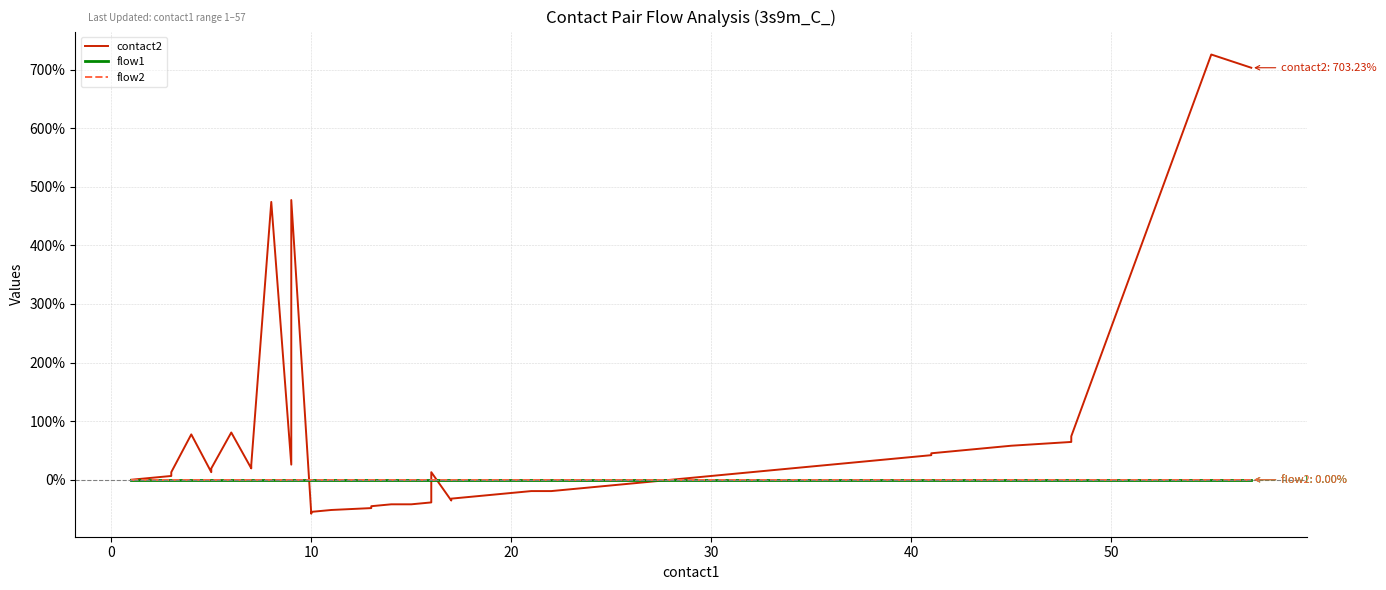

What is the sum of all contact2 values?

2593.5